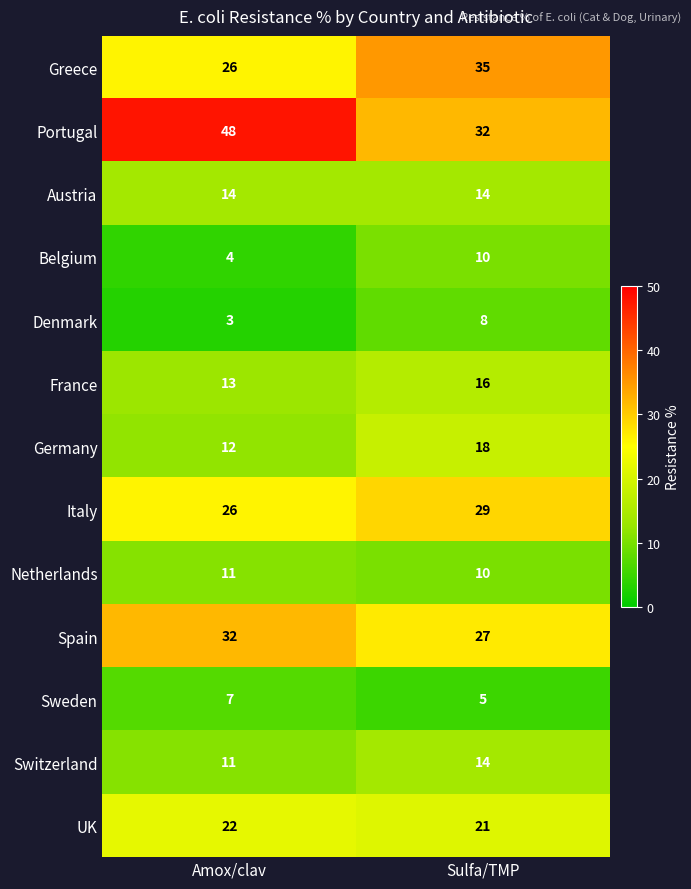

Which series has the widest spread of values?

Portugal